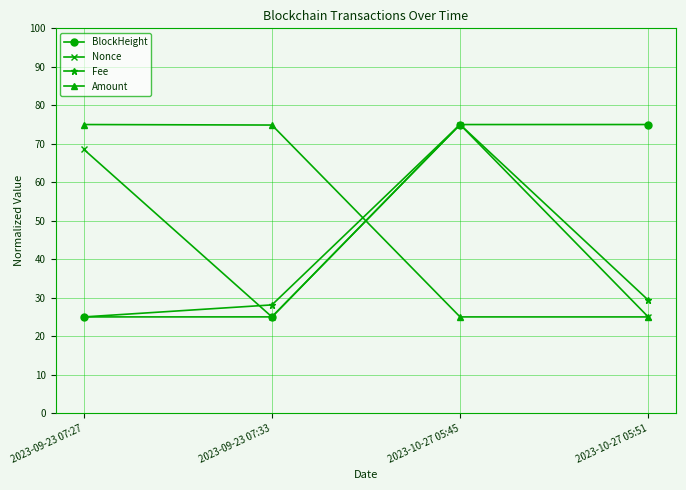

What is the spread (max minus min) of values at 2023-10-27 05:51?

50.0